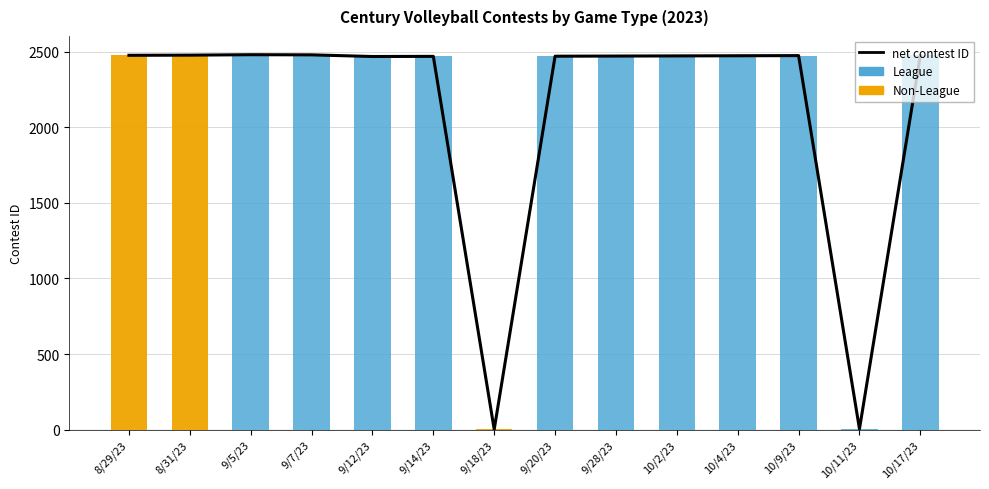

Which series has the largest range (max minus min)?

League